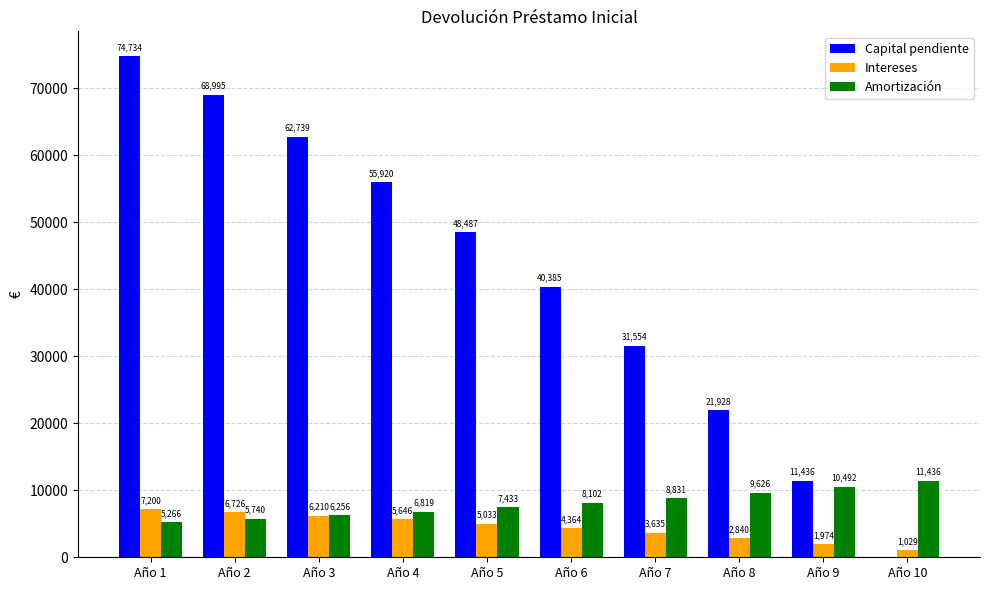

What is the average value of the Intereses series?

4465.6